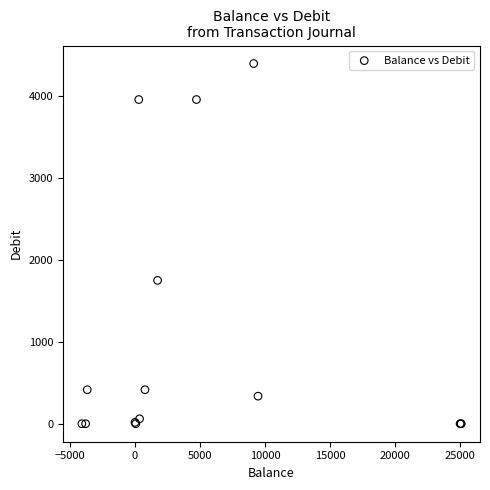

What Y value in the scatter plot is closest to 2198?

1750.0